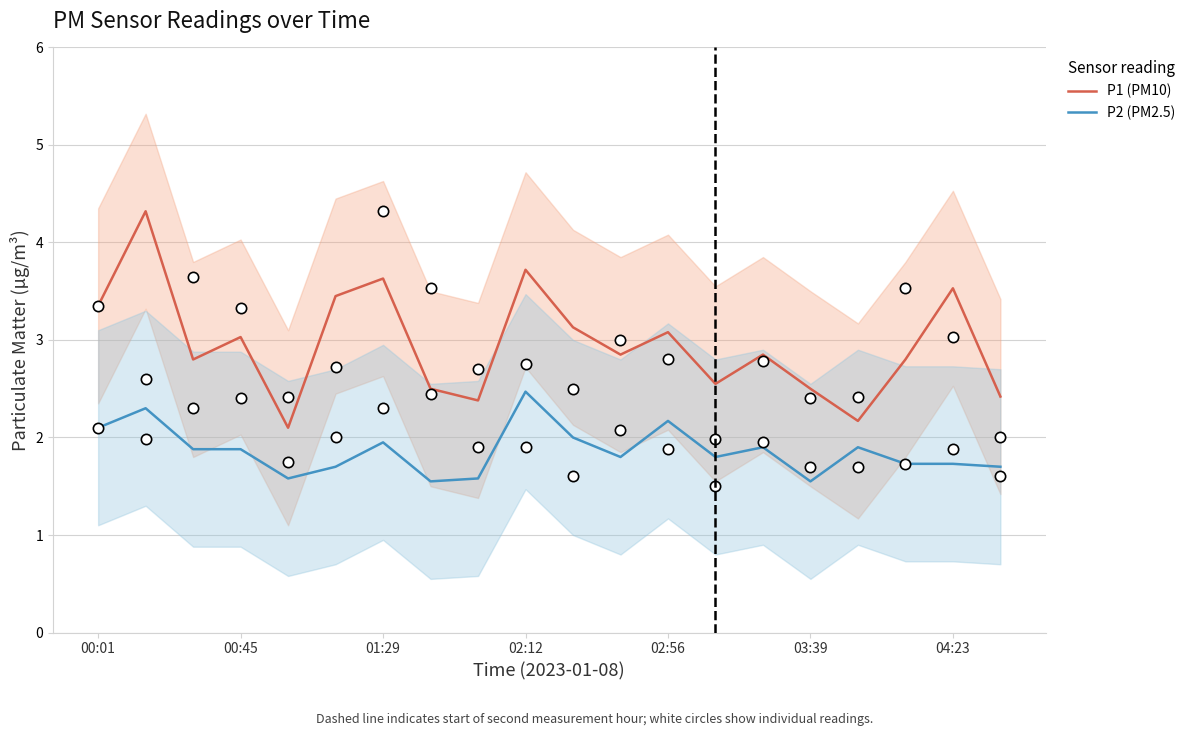

Which series reaches the maximum Y coordinate?

P1 (PM10)